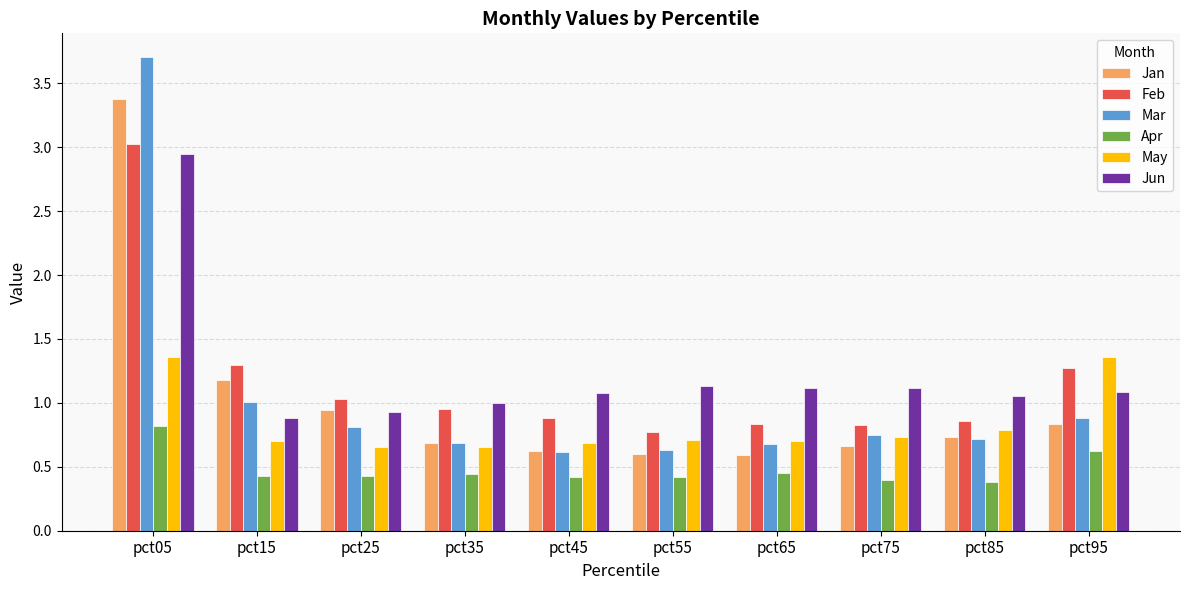

Which series has the largest range (max minus min)?

Mar